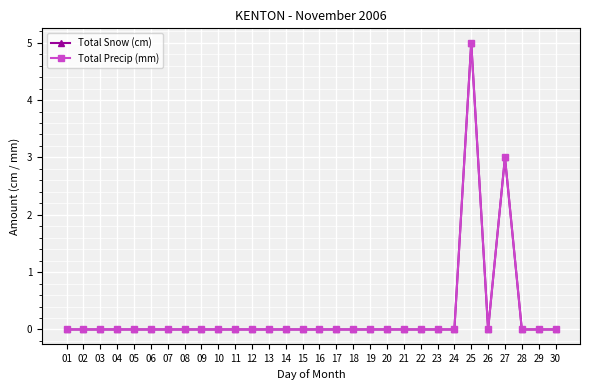

Does the chart have visible grid lines?

Yes